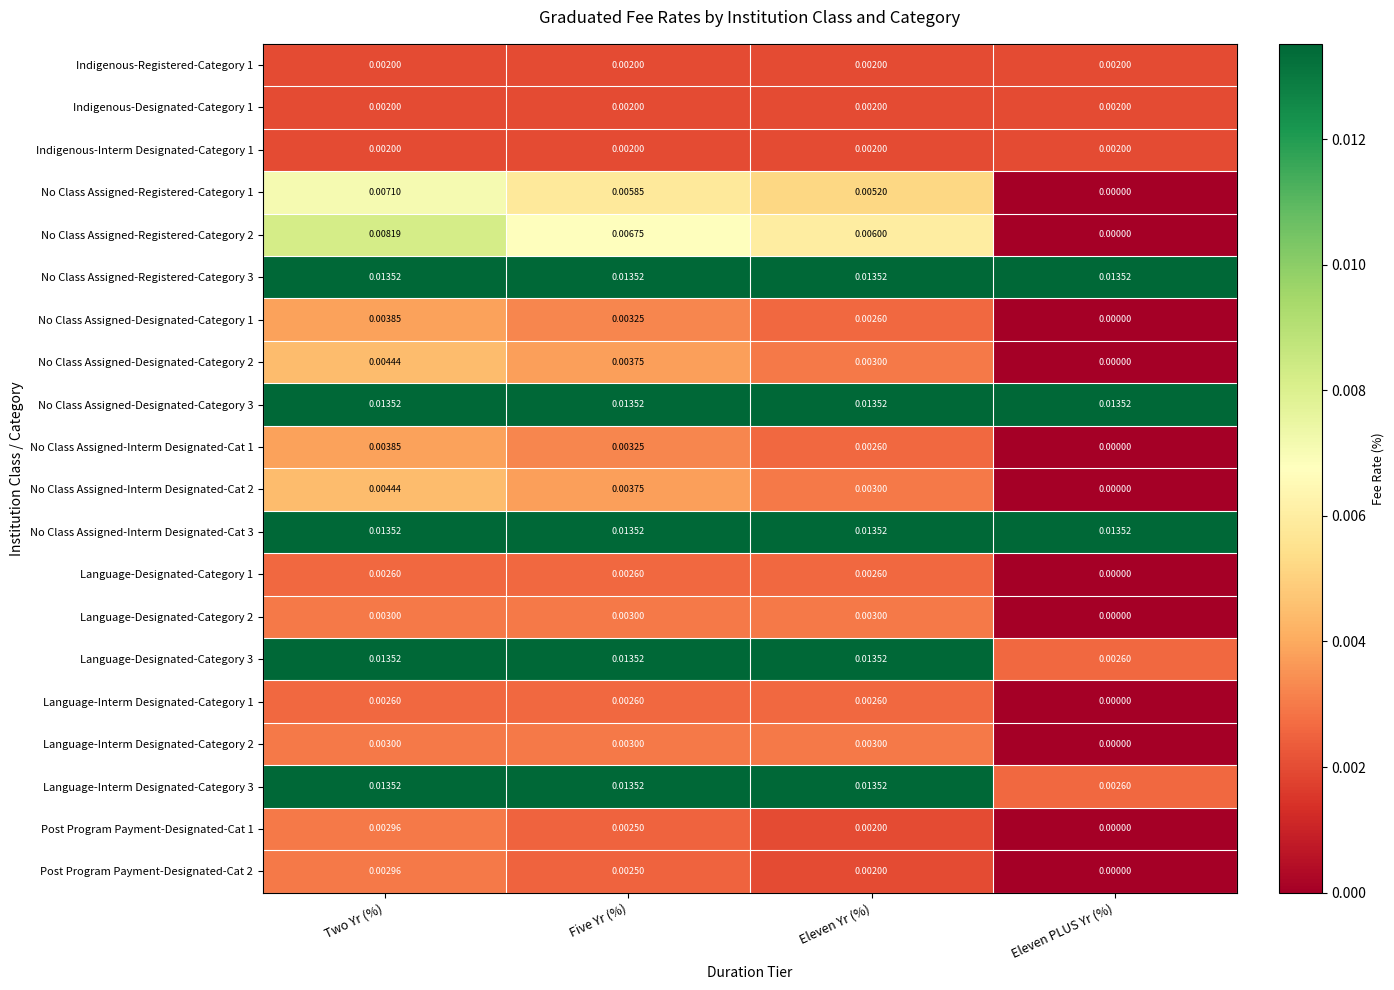

Rank the categories by No Class Assigned-Registered-Category 2 value from lowest to highest.

Eleven PLUS Yr (%), Eleven Yr (%), Five Yr (%), Two Yr (%)